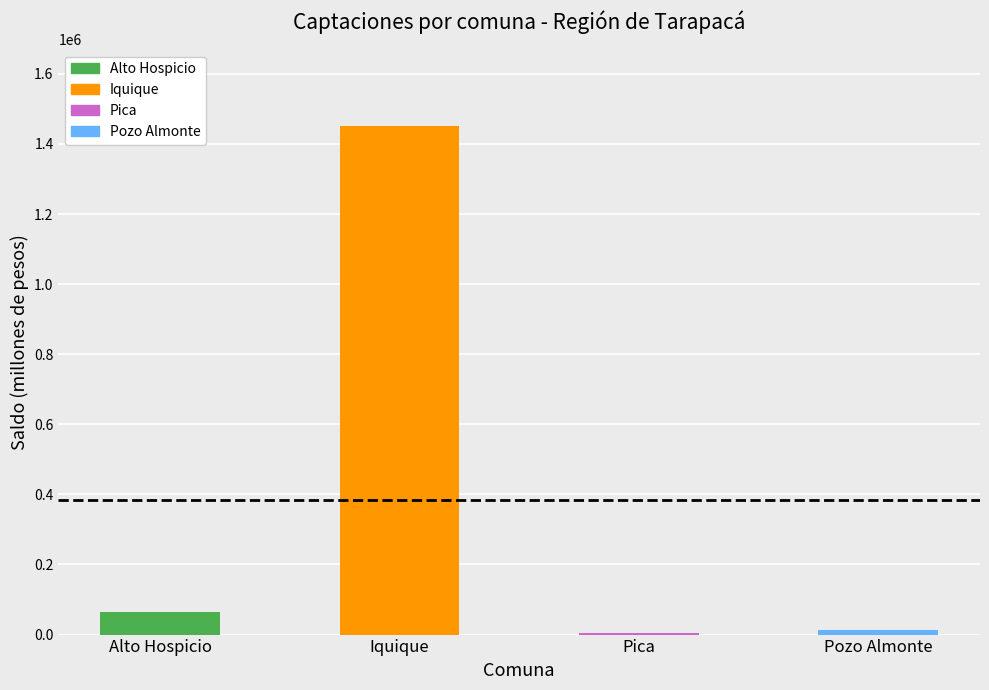

How many groups of bars are there?

4